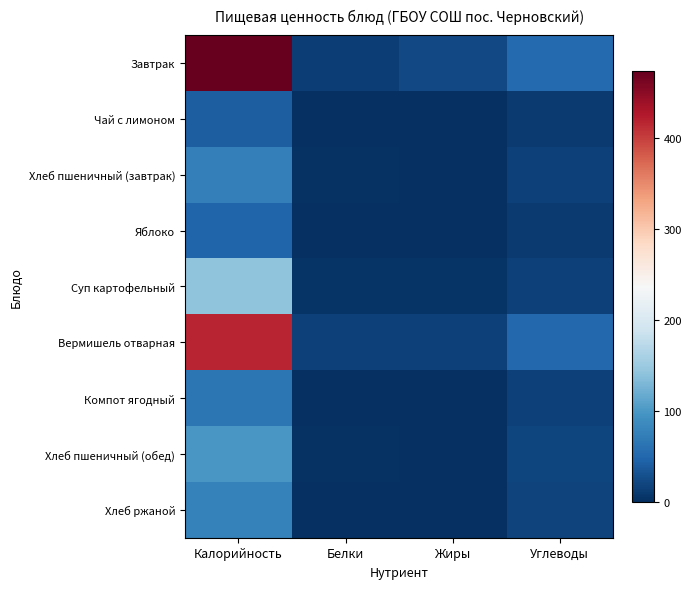

Which series has the widest spread of values?

Завтрак